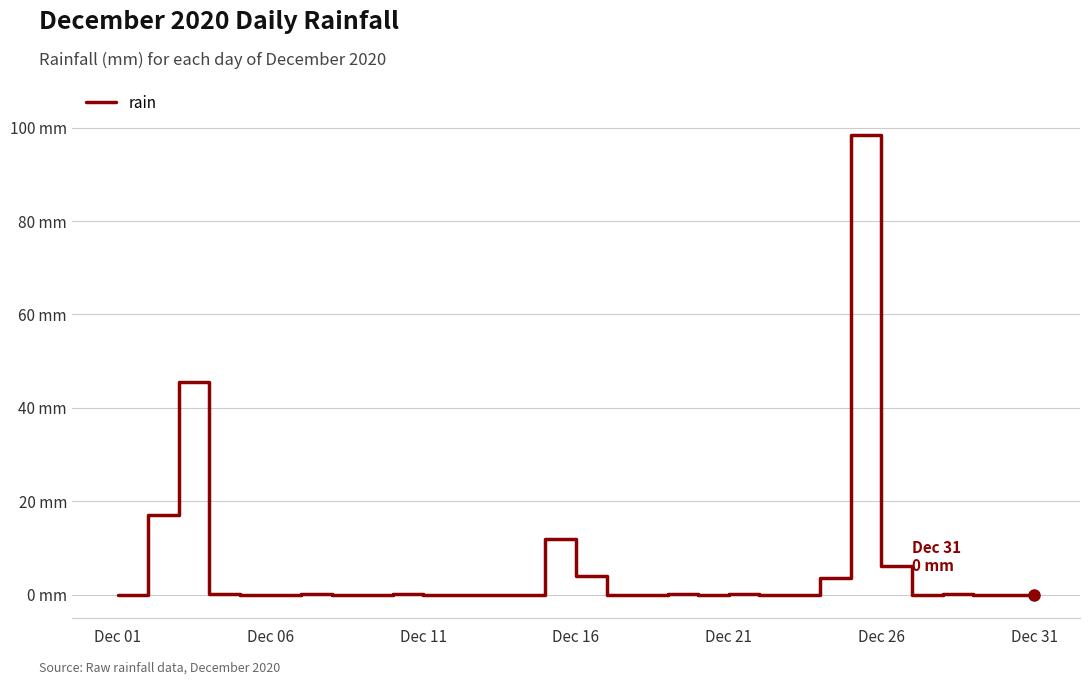

True or false: there are more than 1 points higher than both neighbors.

True